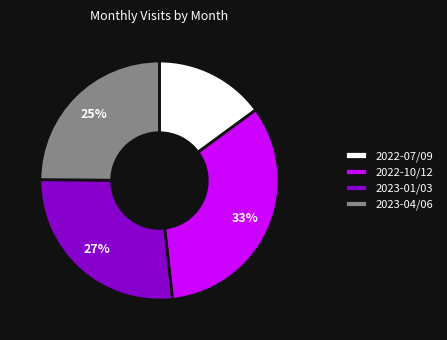

Rank the categories by value from highest to lowest.

2022-10/12, 2023-01/03, 2023-04/06, 2022-07/09